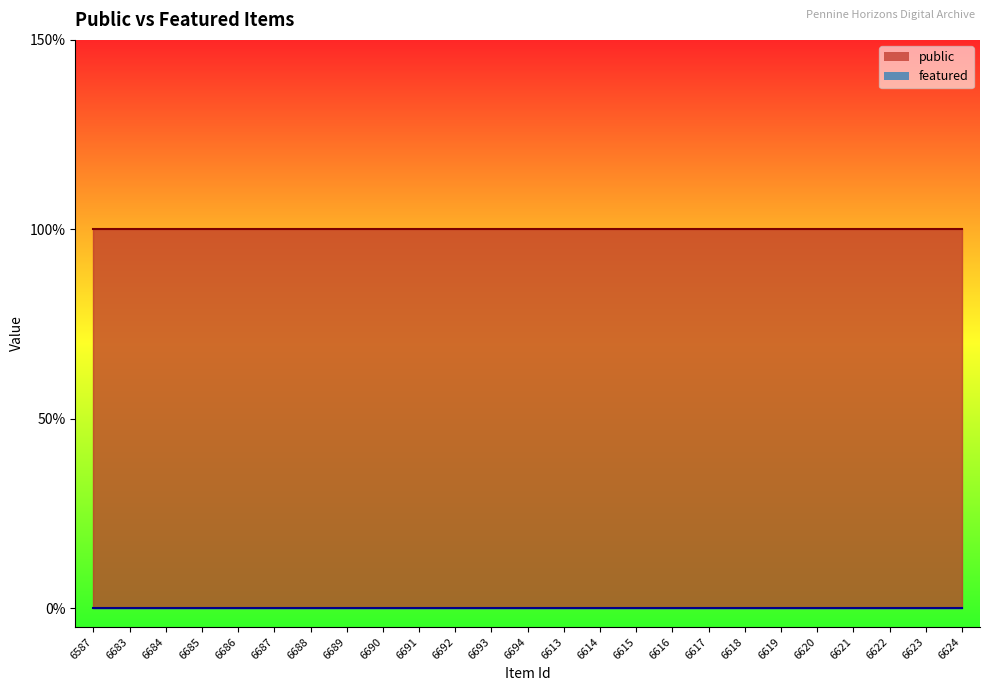

What is the label of the 4th point from the left?

6685